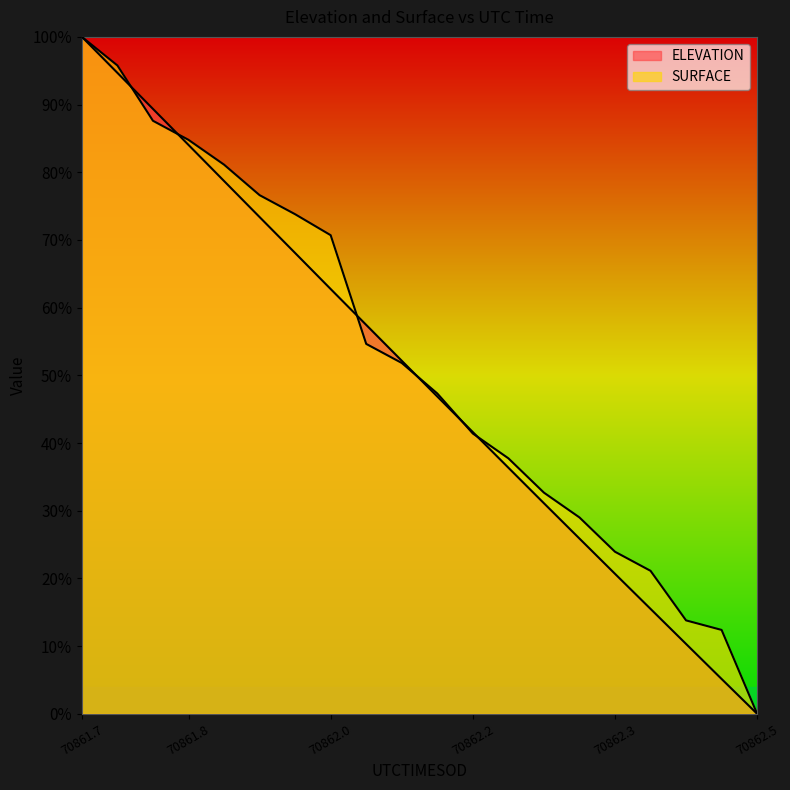

Reading right to left, what are all the values shown in this chart?

ELEVATION: 0.0	5.1	10.3	15.5	20.7	25.9	31.1	36.4	41.6	46.9	52.2	57.5	62.7	68.1	73.4	78.7	84.0	89.4	94.7	100.0
SURFACE: 0.0	12.4	13.8	21.1	23.9	29.0	32.7	37.7	41.4	47.3	51.8	54.6	70.7	73.8	76.6	81.1	84.8	87.6	95.8	100.0